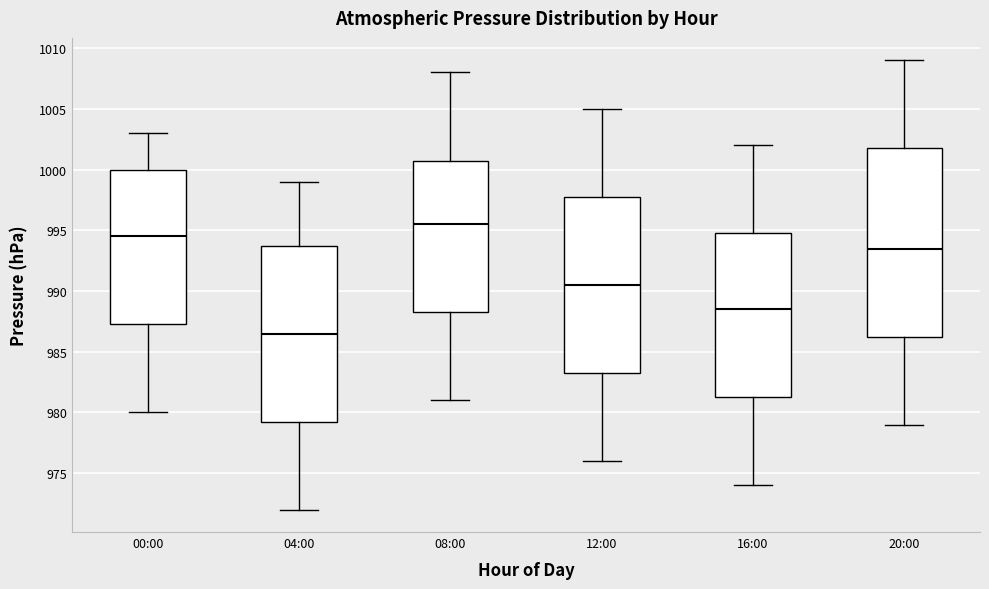

Reading left to right, transcribe this box plot: for each box, give where its median line is, the range the box spans, and where its two whiskers end, as read against the y-axis. The values are not printed on the chart, so give them approximately, as read against the axis.

00:00: median 994.5, box 987.5 to 1000.0, whiskers 980.0 to 1003.0
04:00: median 986.5, box 979.5 to 994.0, whiskers 972.0 to 999.0
08:00: median 995.5, box 988.5 to 1001.0, whiskers 981.0 to 1008.0
12:00: median 990.5, box 983.5 to 998.0, whiskers 976.0 to 1005.0
16:00: median 988.5, box 981.5 to 995.0, whiskers 974.0 to 1002.0
20:00: median 993.5, box 986.5 to 1002.0, whiskers 979.0 to 1009.0